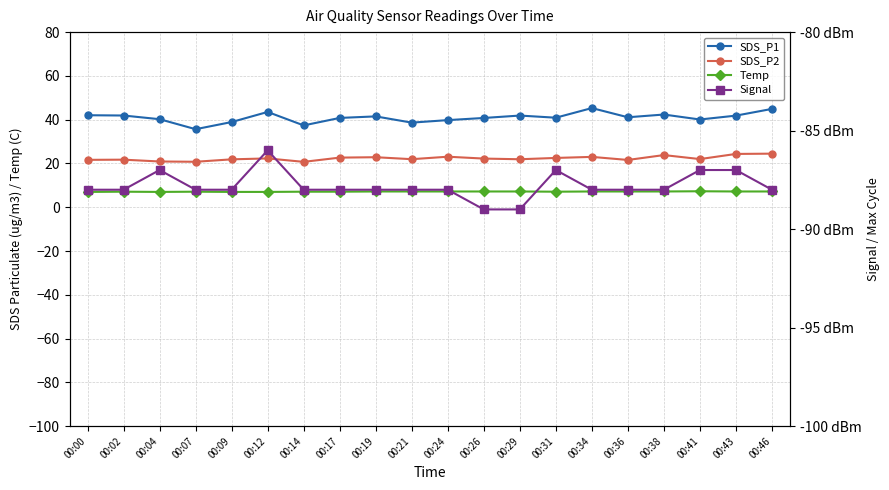

At which label is SDS_P1 closest to 40?

00:41